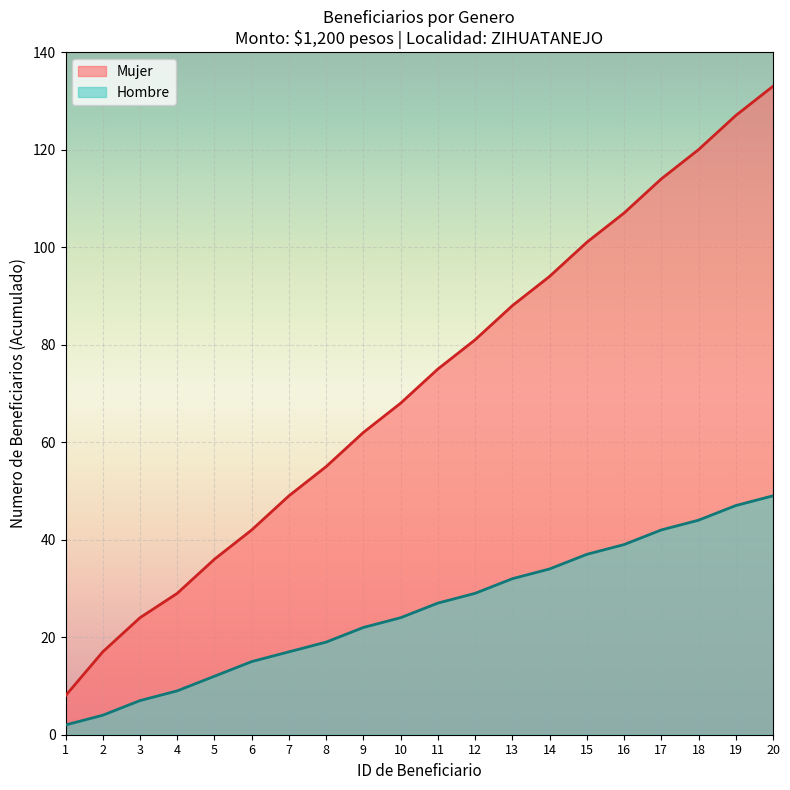

Is it true that Hombre equals 15 at 6?

True